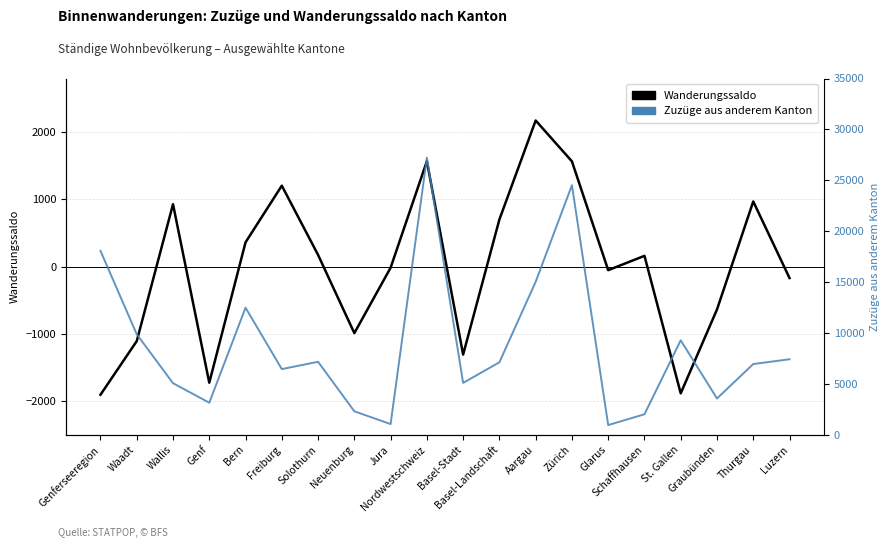

Does the chart have visible grid lines?

Yes